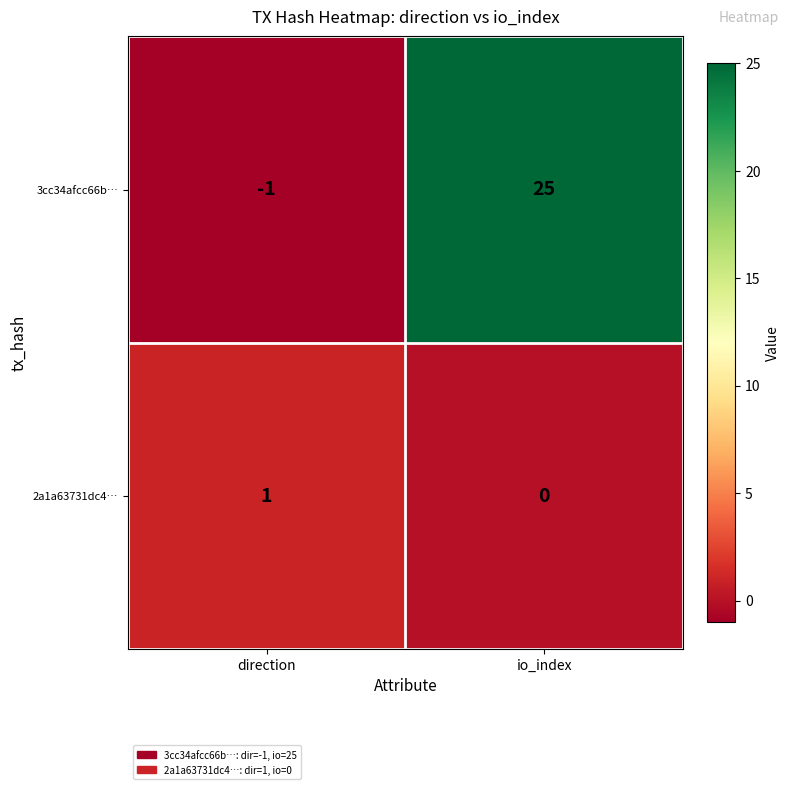

What is the maximum value shown in the chart?

25